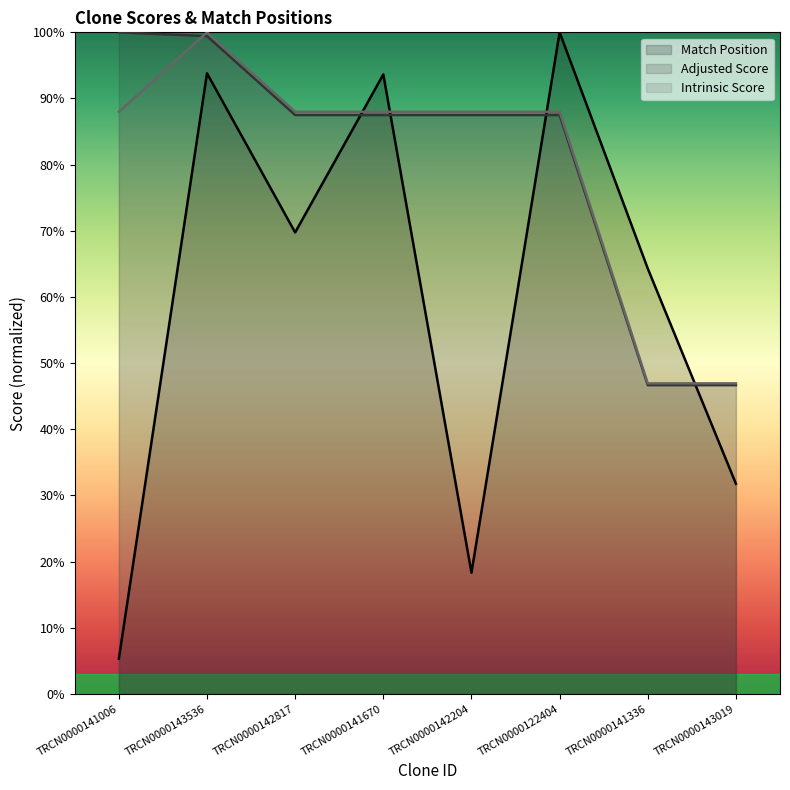

Reading left to right, extract all data points from this chart.

Match Position: TRCN0000141006=5.3	TRCN0000143536=93.8	TRCN0000142817=69.8	TRCN0000141670=93.6	TRCN0000142204=18.3	TRCN0000122404=100.0	TRCN0000141336=64.3	TRCN0000143019=31.8
Adjusted Score: TRCN0000141006=100.0	TRCN0000143536=99.4	TRCN0000142817=87.5	TRCN0000141670=87.5	TRCN0000142204=87.5	TRCN0000122404=87.5	TRCN0000141336=46.7	TRCN0000143019=46.7
Intrinsic Score: TRCN0000141006=88.0	TRCN0000143536=100.0	TRCN0000142817=88.0	TRCN0000141670=88.0	TRCN0000142204=88.0	TRCN0000122404=88.0	TRCN0000141336=46.9	TRCN0000143019=46.9